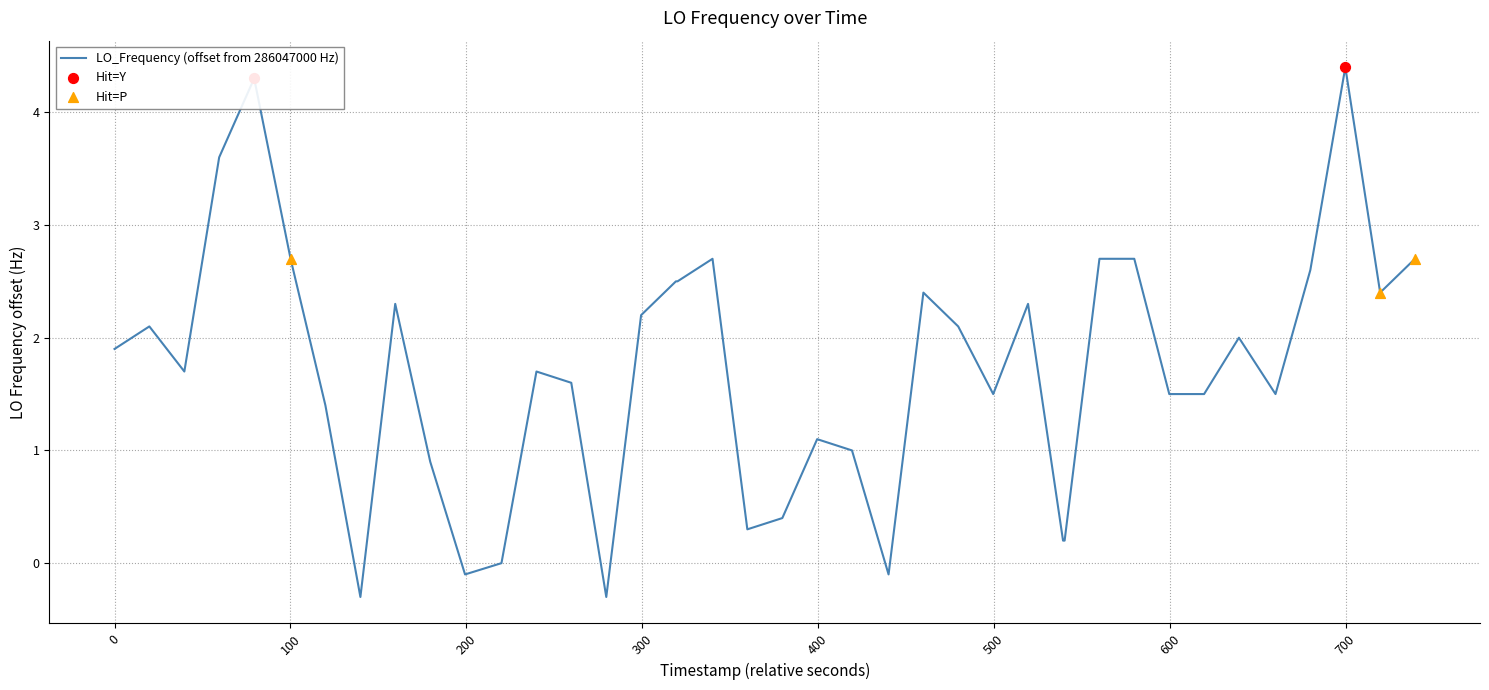

What are all the series names shown in the legend?

LO_Frequency (offset from 286047000 Hz), Hit=Y, Hit=P